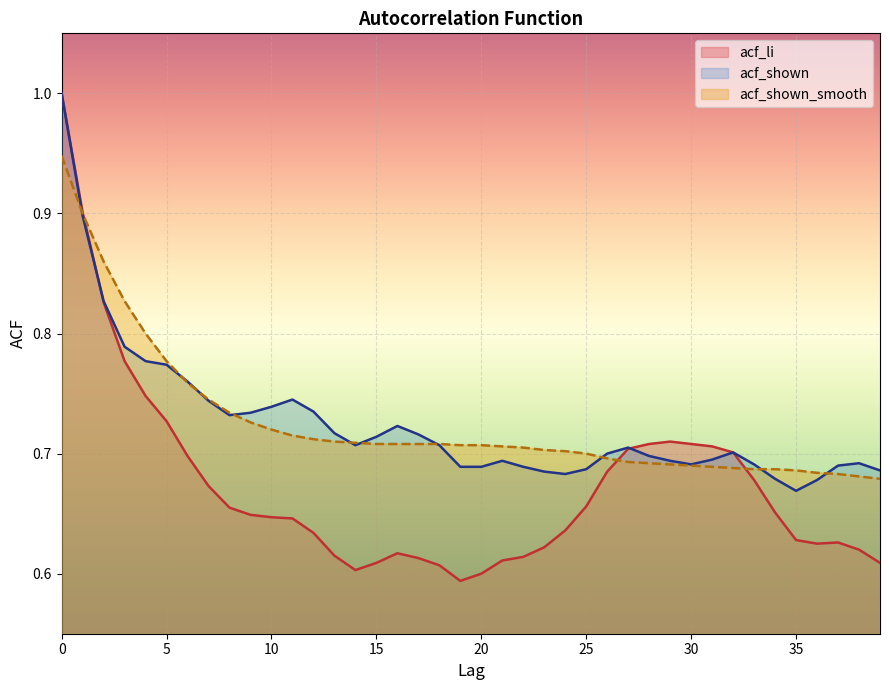

What is the approximate value of acf_li at 28?

0.7